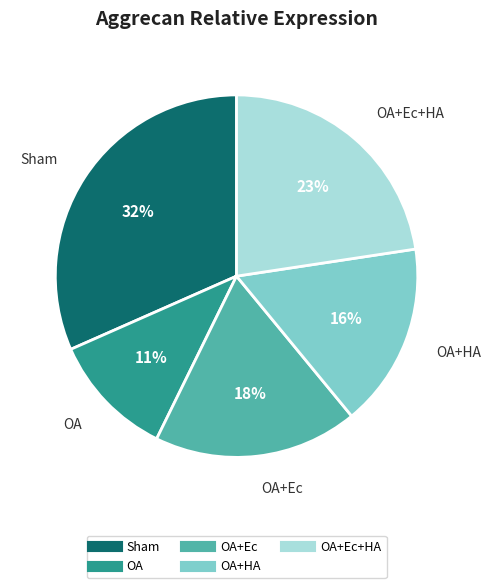

Is there a majority slice in this chart?

No